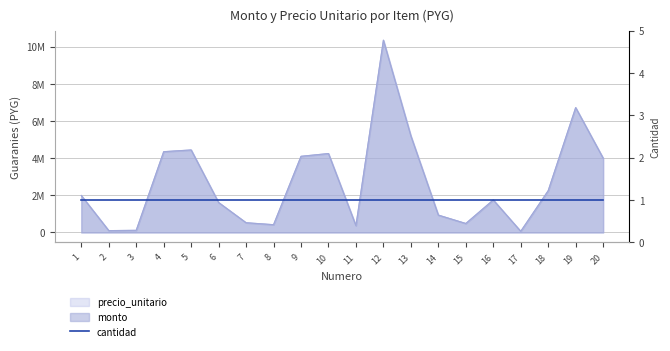

Which series changed the most between 5 and 9?

precio_unitario